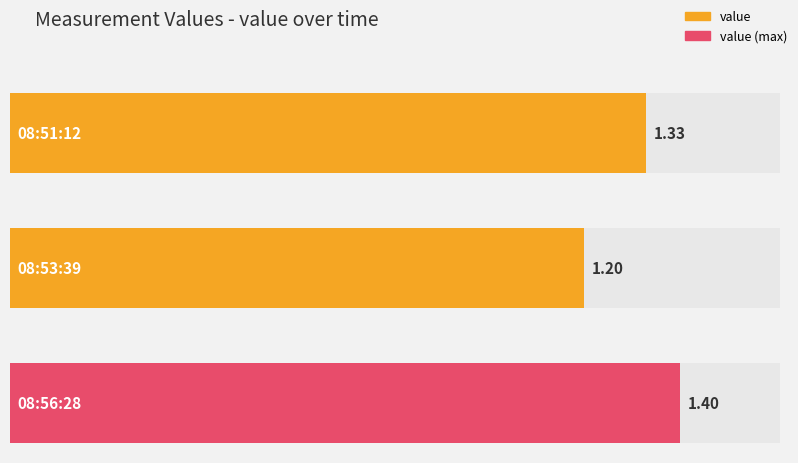

How many bars are there in total?

3